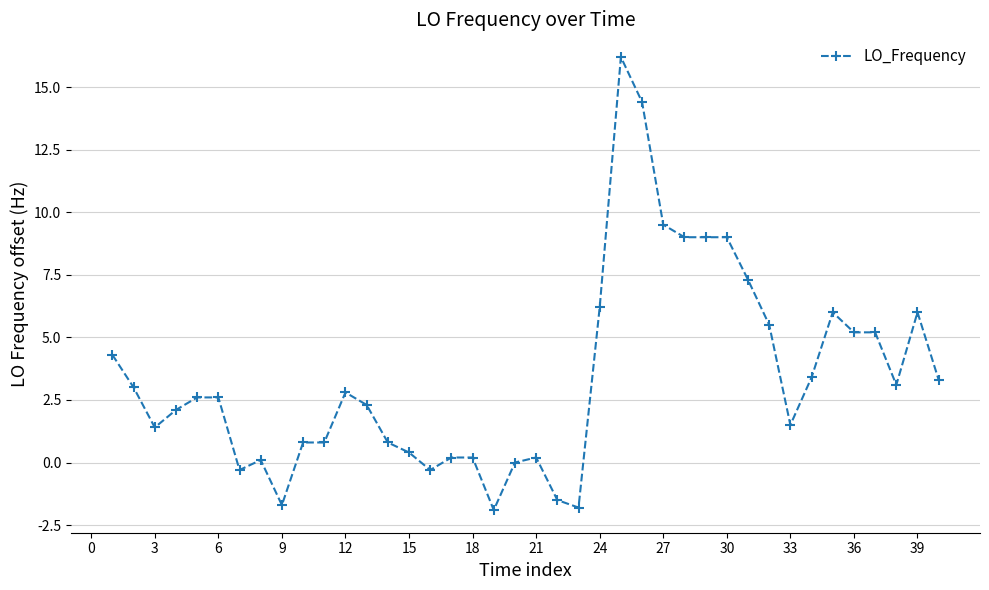

What is the greatest value displayed?

16.2